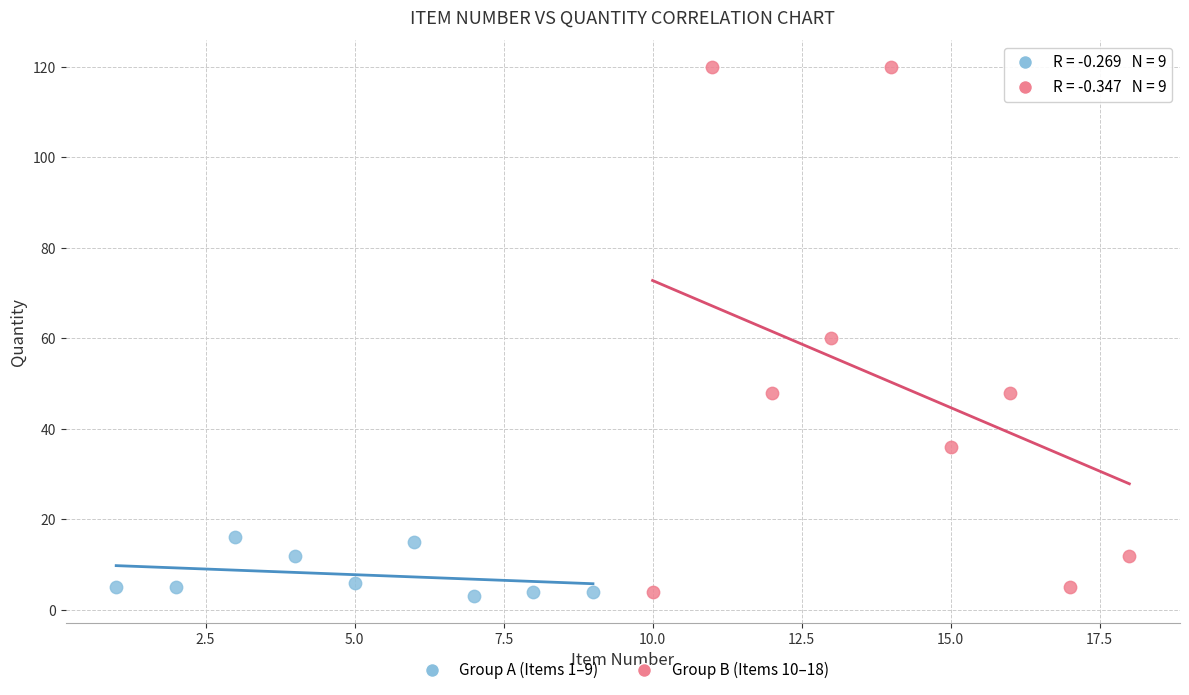

Which series contains the highest Y value?

Group B (Items 10–18)